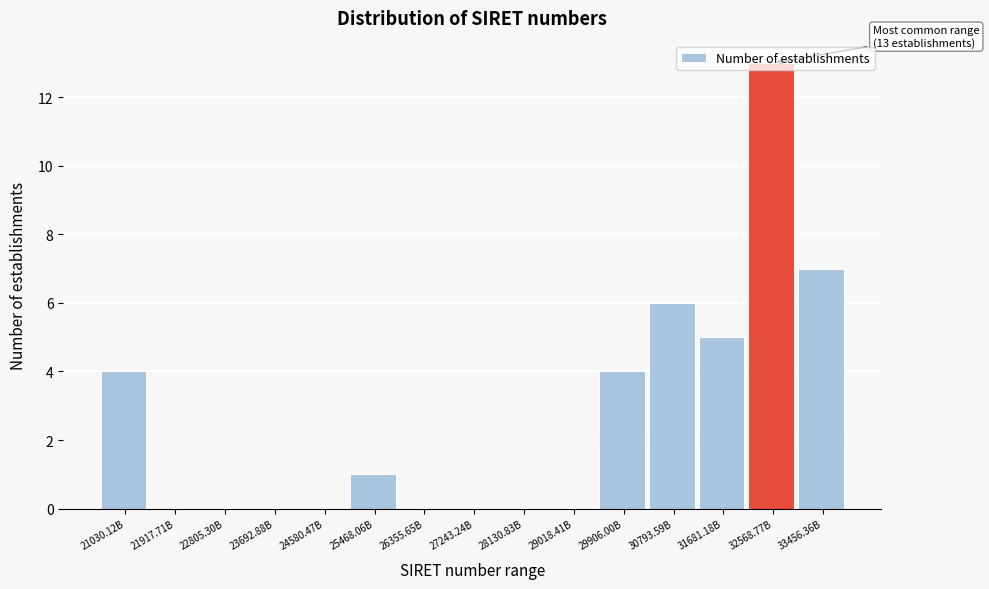

Which category has the highest value across all series?

32568.77B